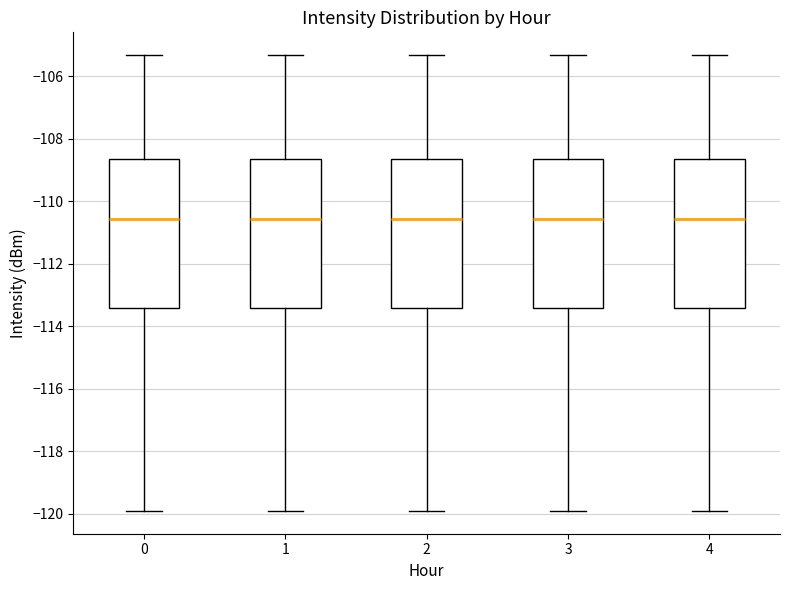

Reading left to right, read every box against the y-axis: the position of its median line, the range the box covers, and the ends of its whiskers. The values are not printed on the chart, so give them approximately, as read against the axis.

0: median -110.6, box -113.4 to -108.6, whiskers -120.0 to -105.4
1: median -110.6, box -113.4 to -108.6, whiskers -120.0 to -105.4
2: median -110.6, box -113.4 to -108.6, whiskers -120.0 to -105.4
3: median -110.6, box -113.4 to -108.6, whiskers -120.0 to -105.4
4: median -110.6, box -113.4 to -108.6, whiskers -120.0 to -105.4